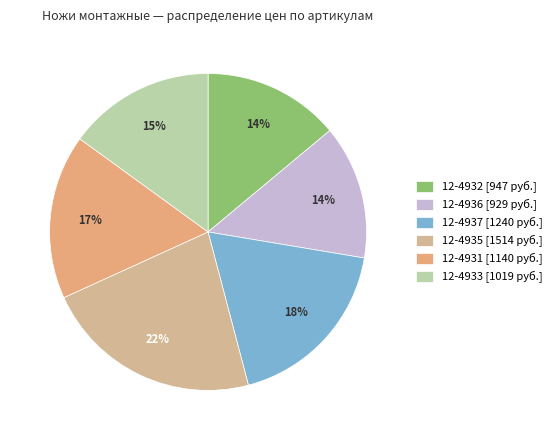

To the nearest percent, what is the difference between the 12-4936 and 12-4937 slice percentages?

5%